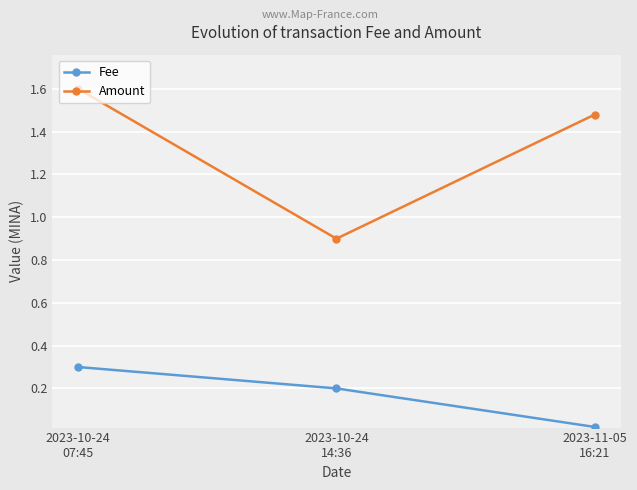

What is the label of the 2nd point from the left?

2023-10-24
14:36